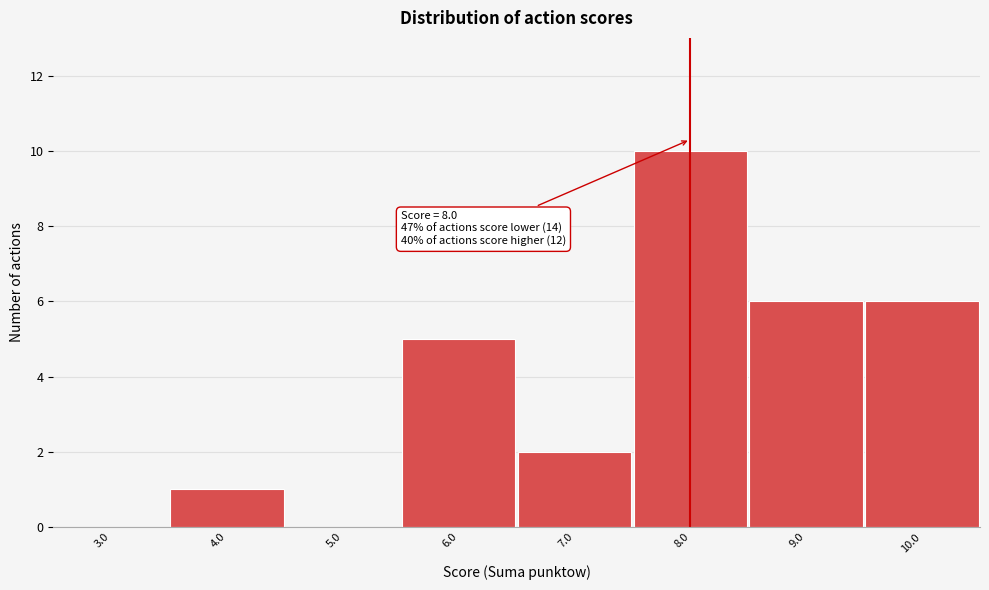

Over which range of the x-axis is the bar tallest?

7.5 to 8.5